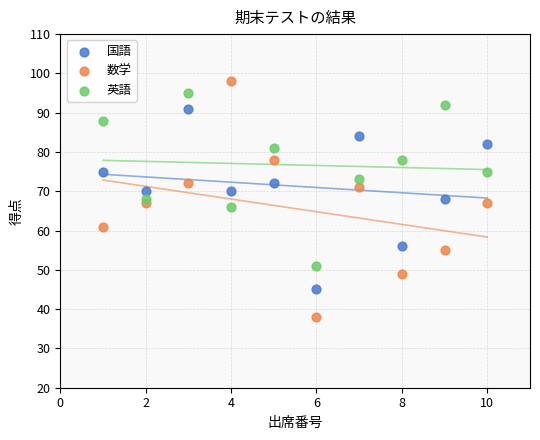

What is the X range (max minus min) for the scatter plot?

9